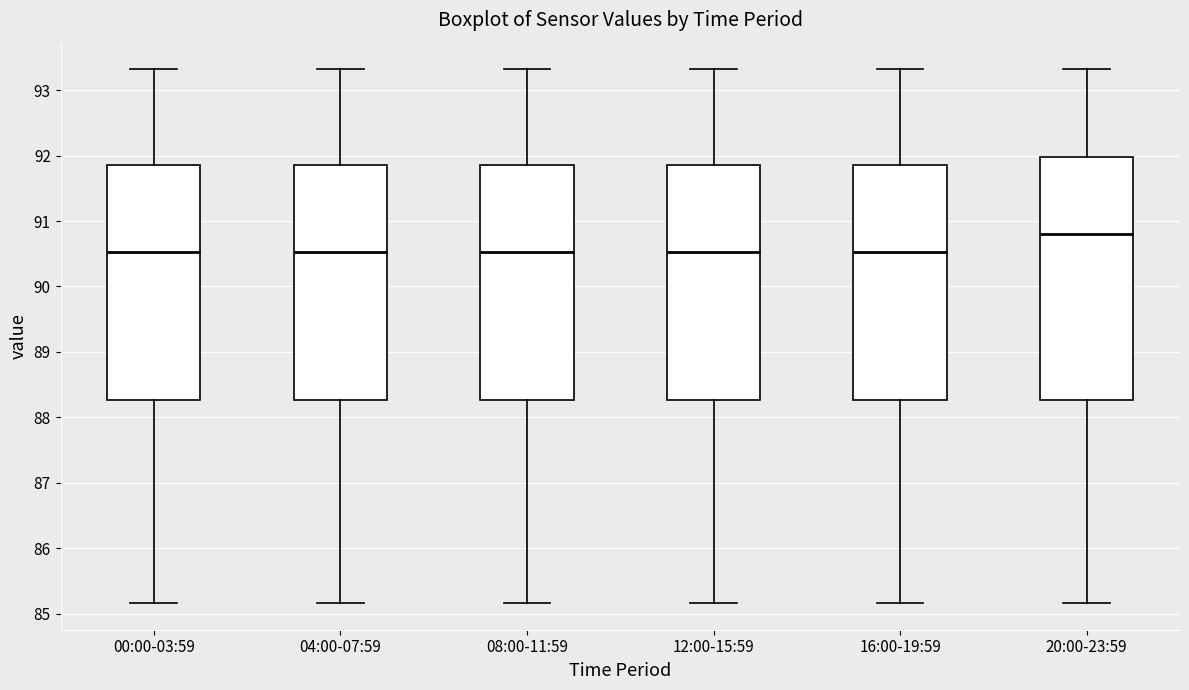

Where does the upper whisker of the box for 08:00-11:59 end on the y-axis? The values are not printed on the chart, so give them approximately, as read against the axis.

93.3